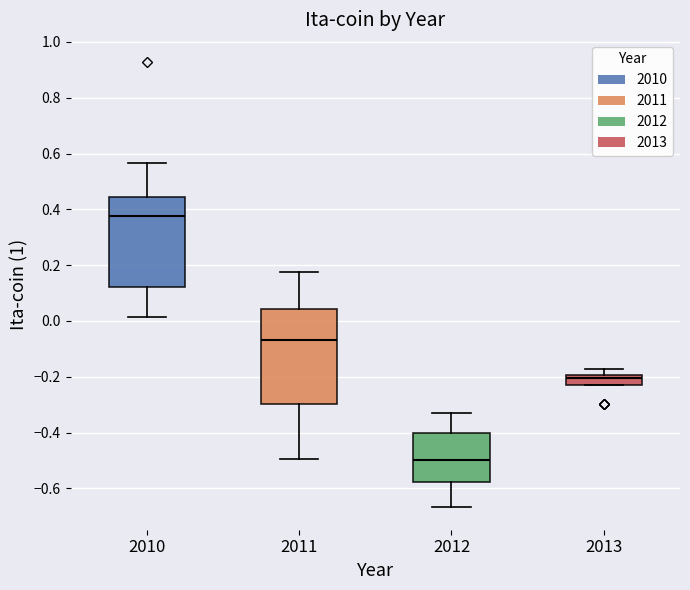

Reading left to right, read every box against the y-axis: the position of its median line, the range the box covers, and the ends of its whiskers. The values are not printed on the chart, so give them approximately, as read against the axis.

2010: median 0.38, box 0.12 to 0.44, whiskers 0.02 to 0.56
2011: median -0.06, box -0.30 to 0.04, whiskers -0.50 to 0.18
2012: median -0.50, box -0.58 to -0.40, whiskers -0.66 to -0.34
2013: median -0.20 (just below the box's upper edge), box -0.24 to -0.20, whiskers -0.24 to -0.18